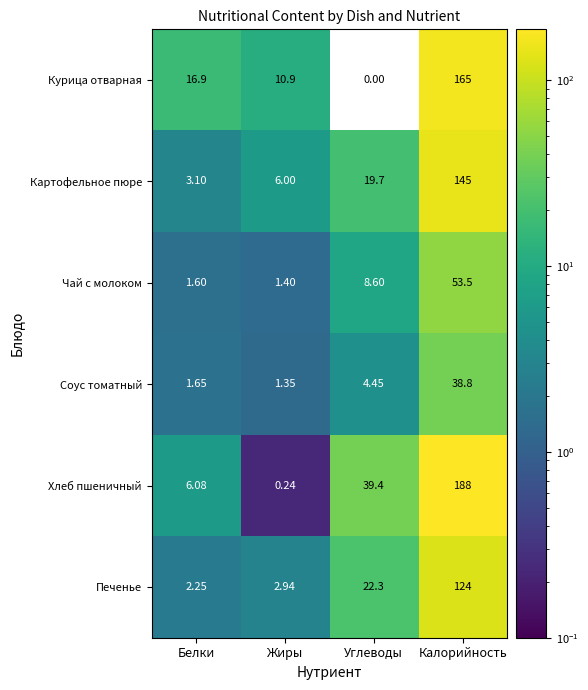

Which series has the largest total across all categories?

Хлеб пшеничный